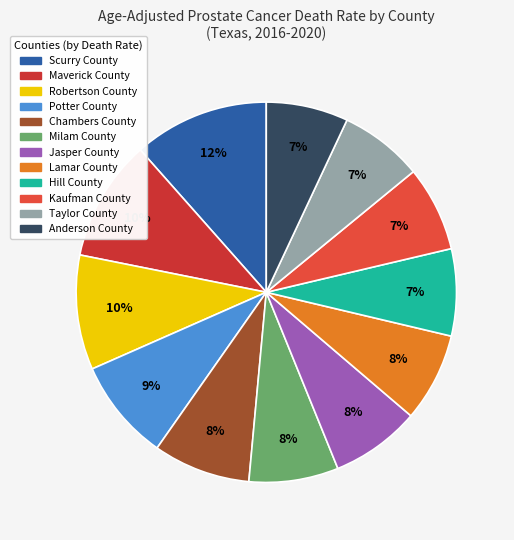

Does Jasper County represent more than half of the total?

No